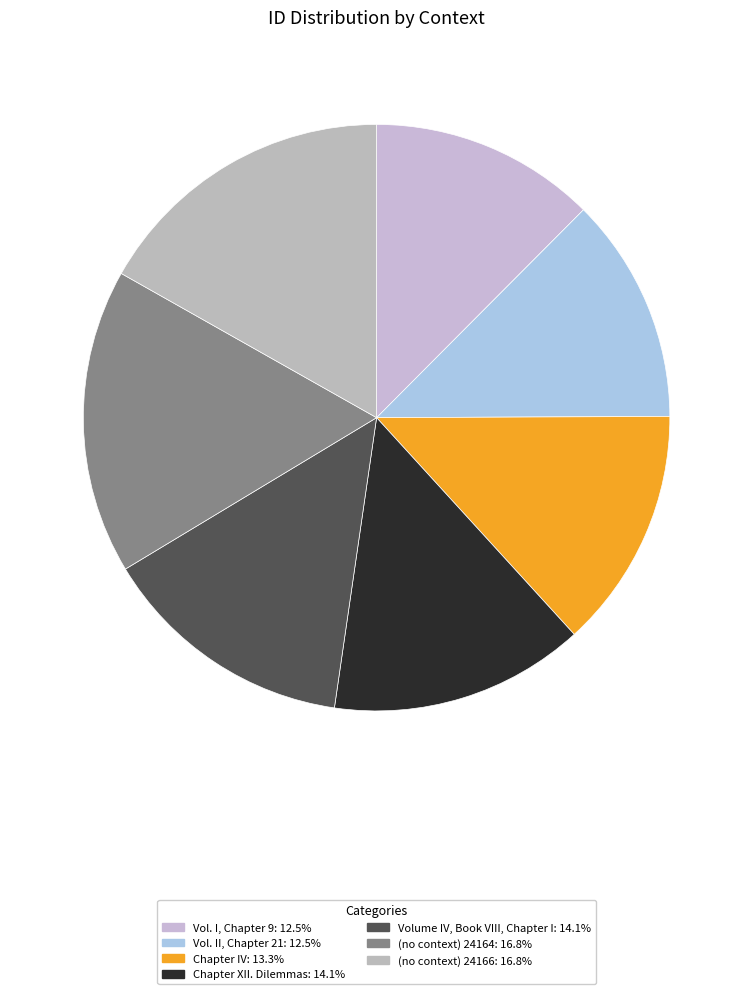

Is (no context) 24166 the majority of the pie?

No